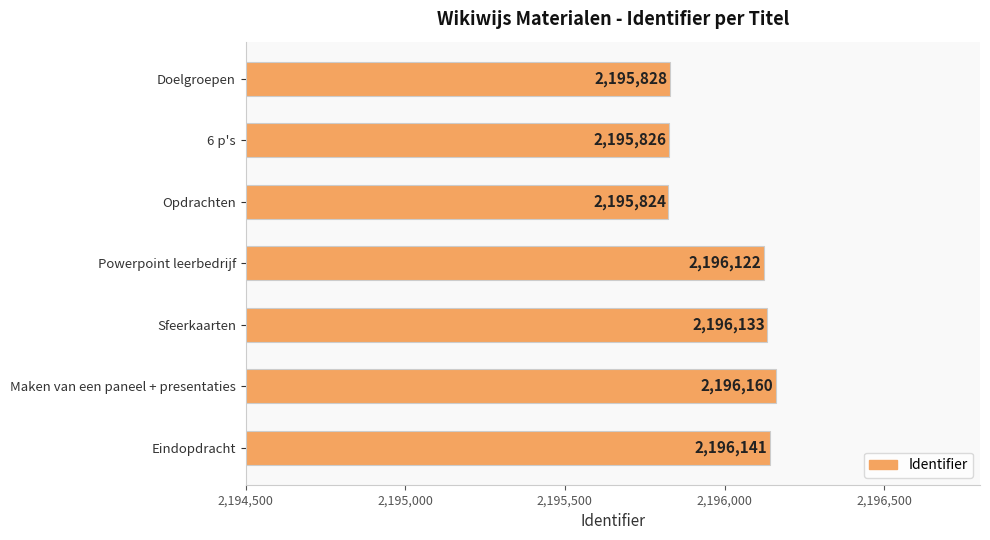

Which label corresponds to the largest value in the chart?

Maken van een paneel + presentaties